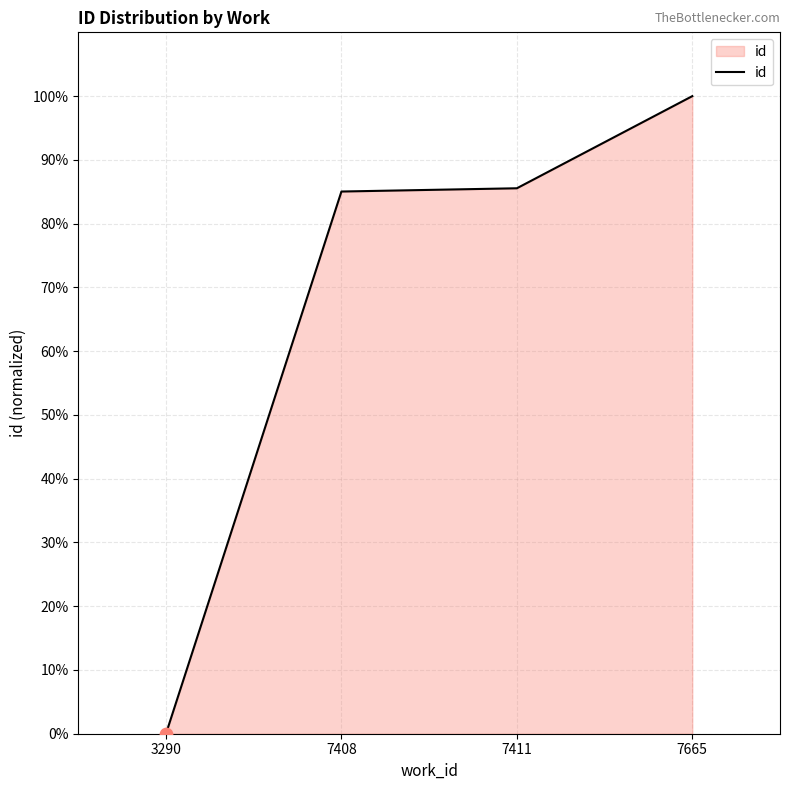

Which has a higher value, 3290 or 7411?

7411